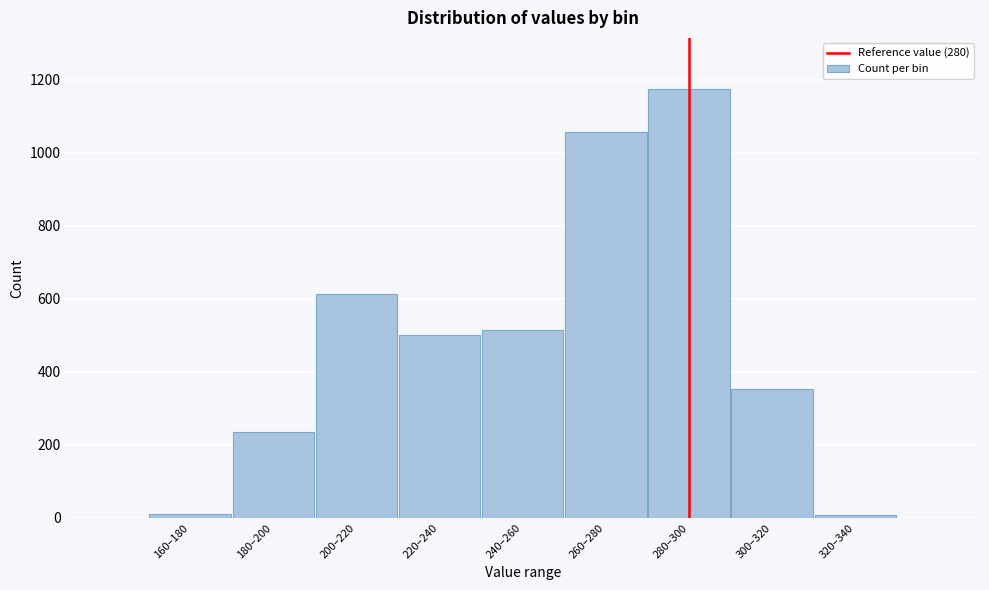

What is the greatest value displayed?

1174